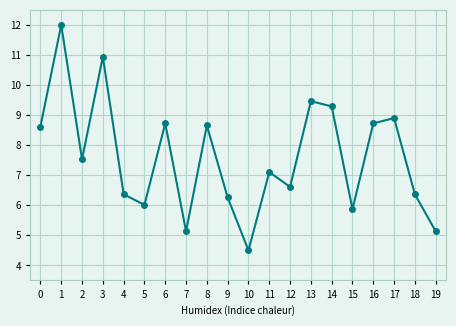

True or false: the data shows 2.2 at 10.

False